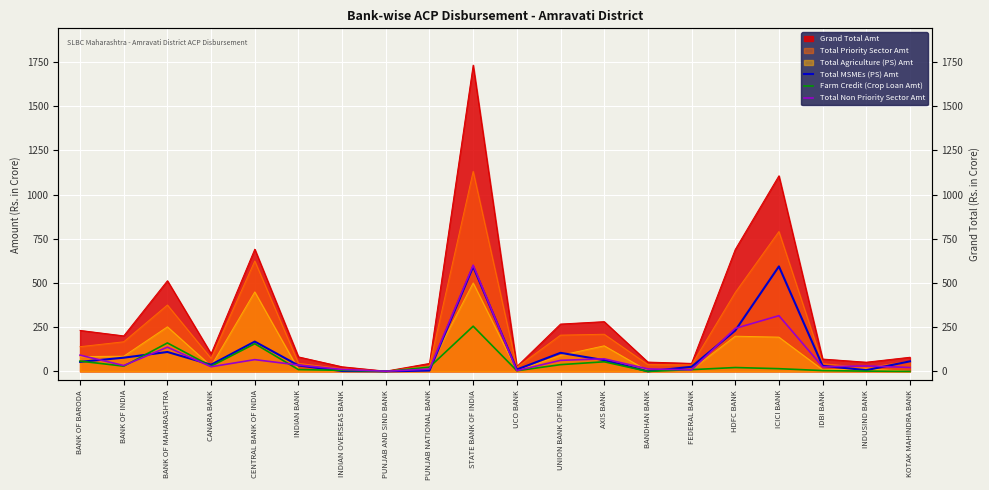

After their last crossing, which series has the higher values: Farm Credit (Crop Loan Amt) or Total MSMEs (PS) Amt?

Total MSMEs (PS) Amt